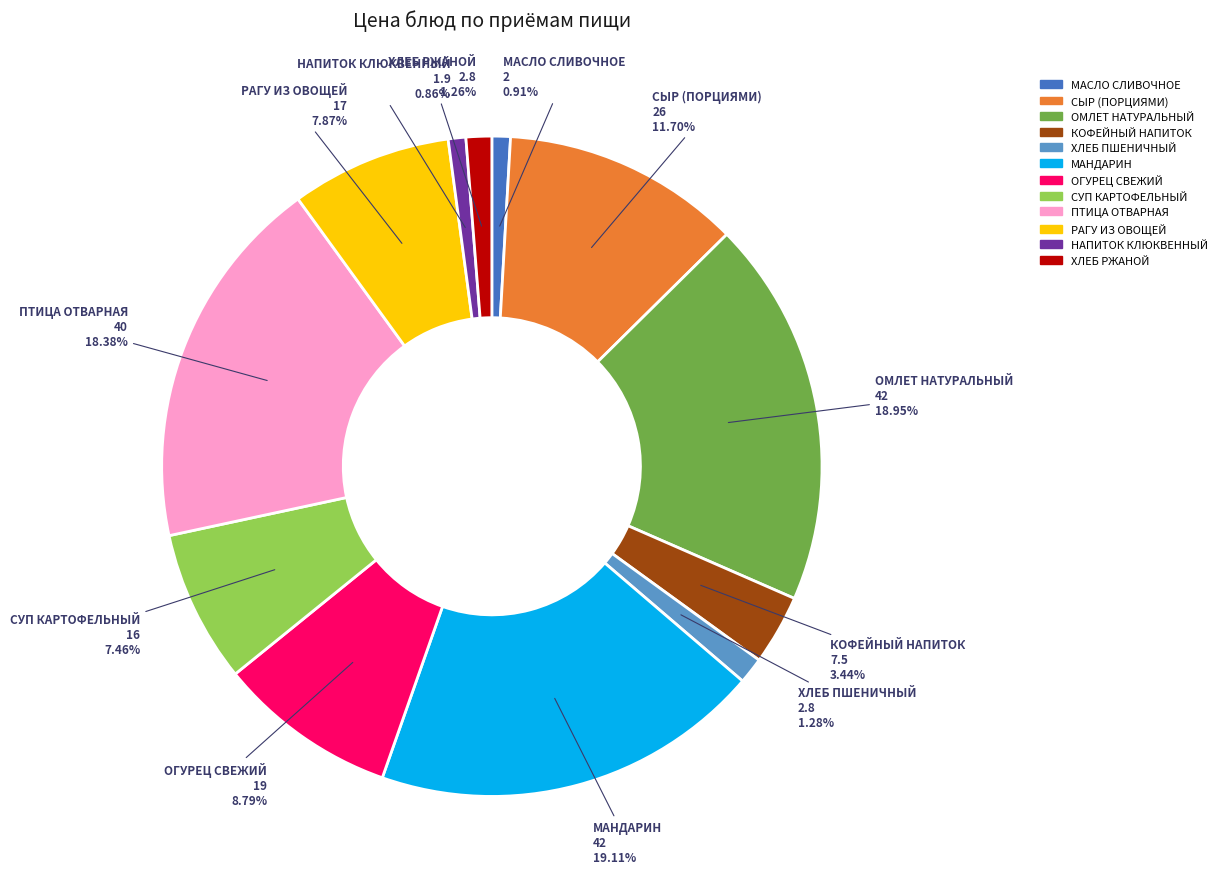

Do ХЛЕБ РЖАНОЙ and НАПИТОК КЛЮКВЕННЫЙ together represent more than half of the pie?

No